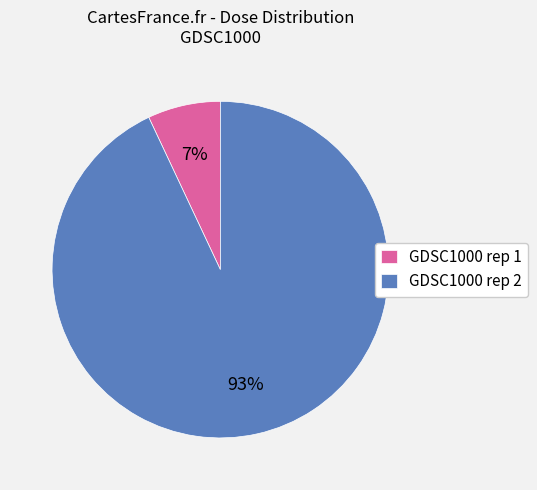

What is the largest slice in the pie chart?

GDSC1000 rep 2